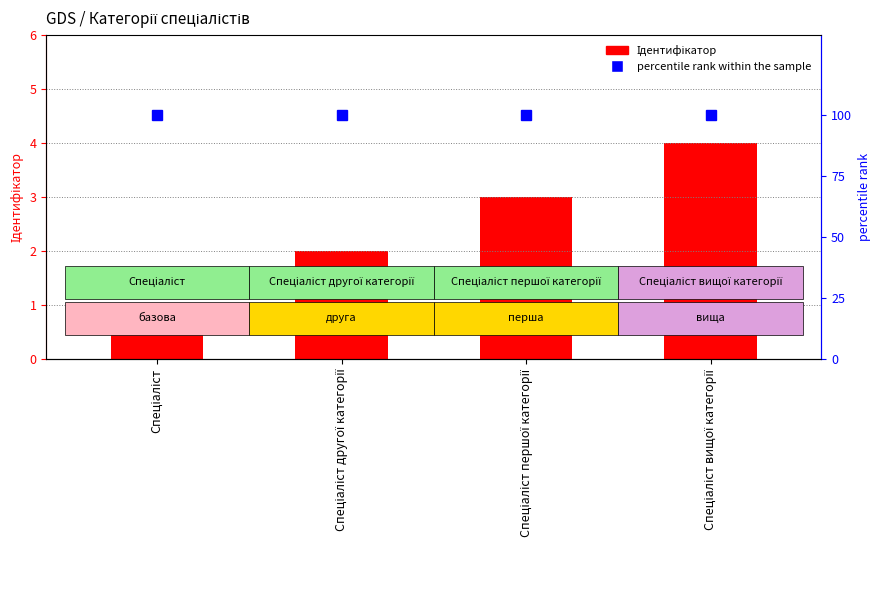

Count the Ідентифікатор values in the range 2 to 4.

3